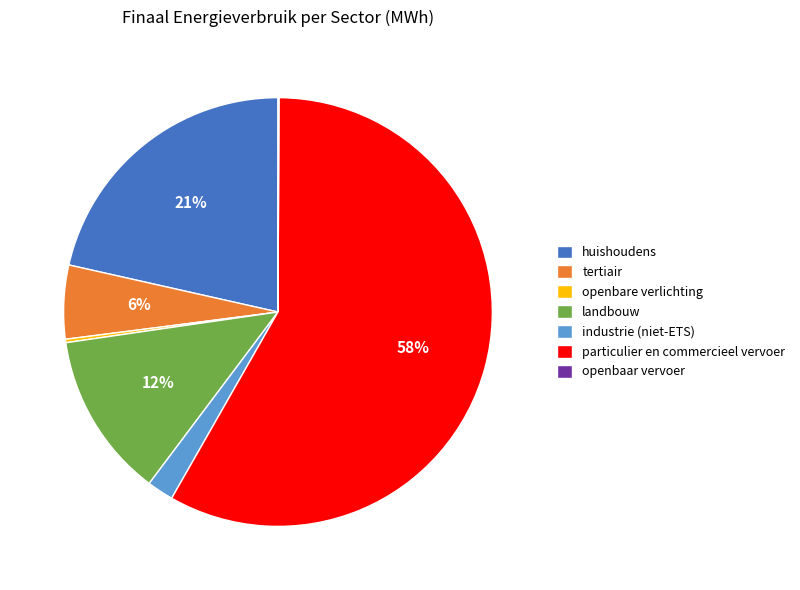

Which category has the biggest portion of the pie?

particulier en commercieel vervoer